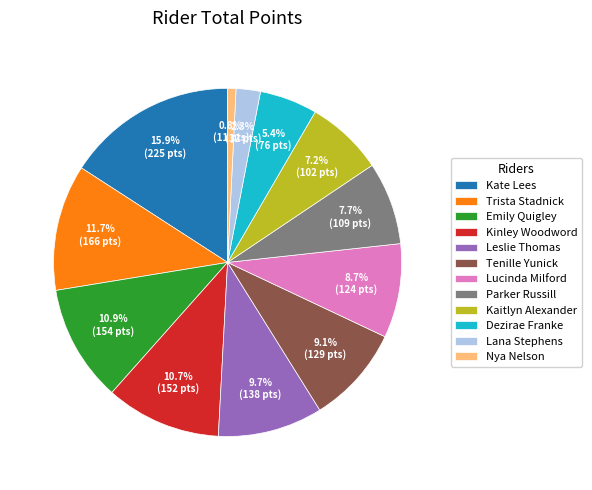

Is there a majority slice in this chart?

No